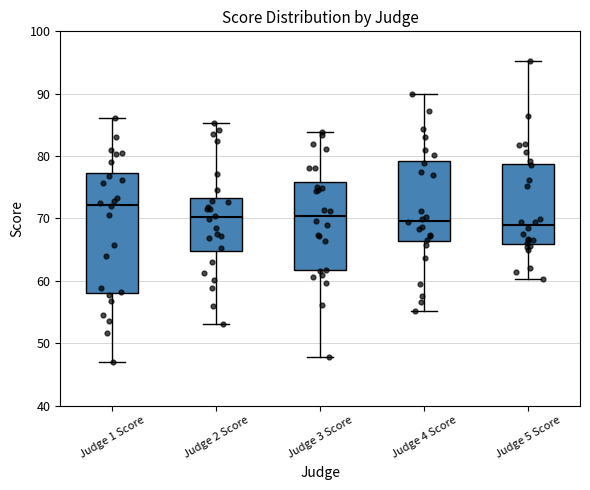

Reading left to right, transcribe this box plot: for each box, give where its median line is, the range the box spans, and where its two whiskers end, as read against the y-axis. The values are not printed on the chart, so give them approximately, as read against the axis.

Judge 1 Score: median 72, box 58 to 77, whiskers 47 to 86
Judge 2 Score: median 70, box 65 to 73, whiskers 53 to 85
Judge 3 Score: median 70, box 62 to 76, whiskers 48 to 84
Judge 4 Score: median 70, box 66 to 79, whiskers 55 to 90
Judge 5 Score: median 69, box 66 to 79, whiskers 60 to 95